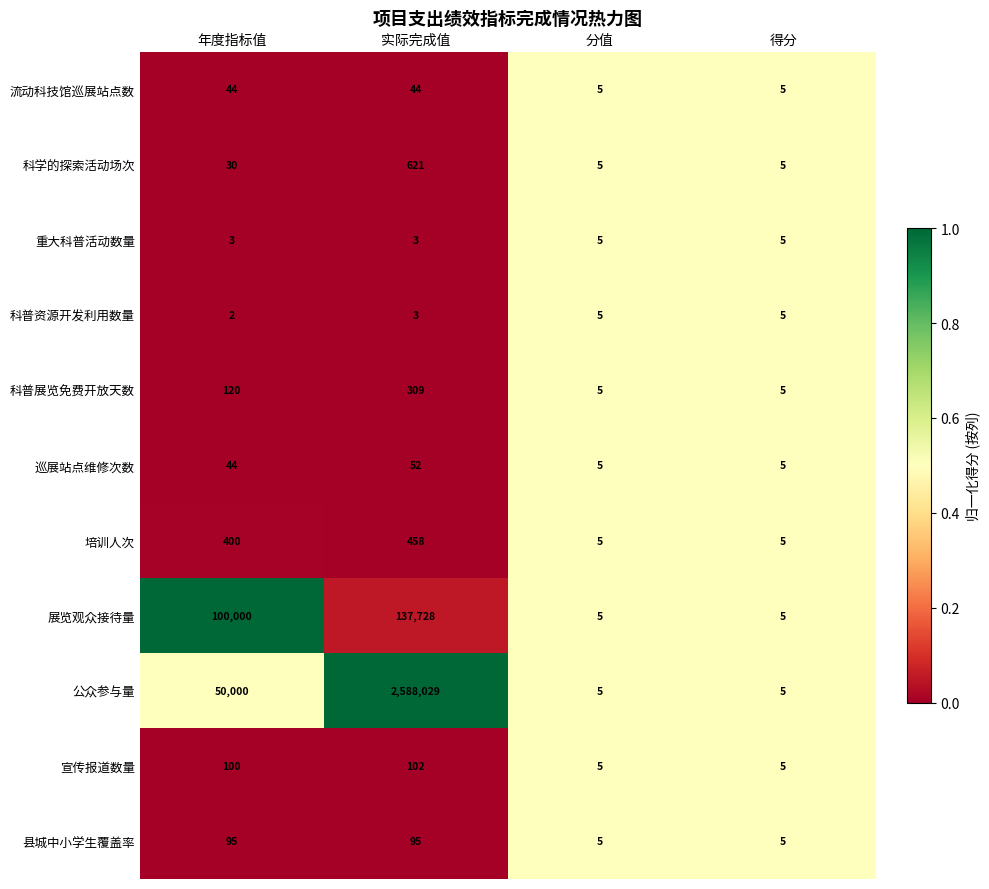

Count the number of categories in the chart.

4